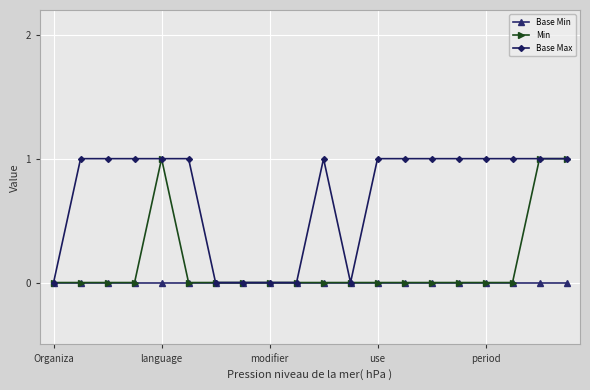

Rank the series by their average value, from highest to lowest.

Base Max, Min, Base Min